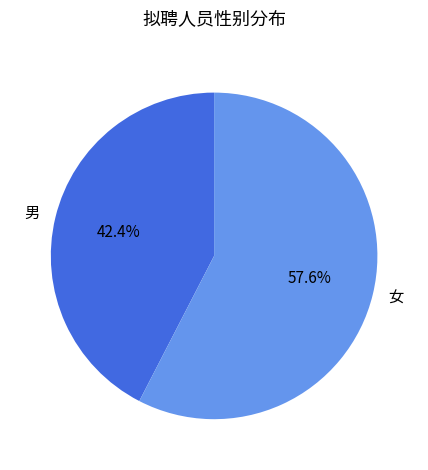

Which category has the biggest portion of the pie?

女